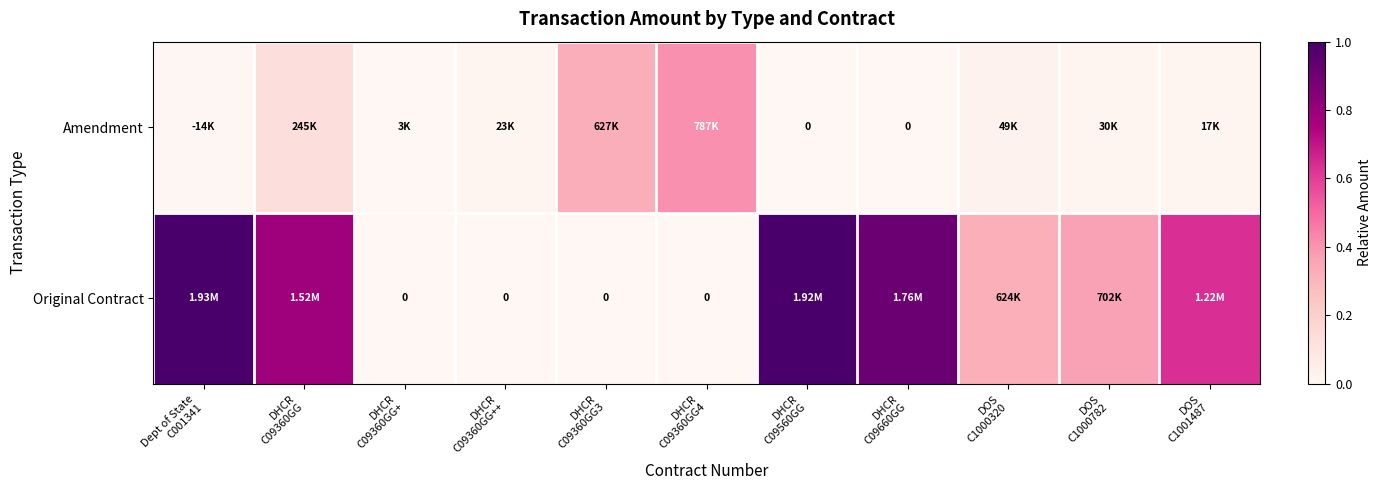

Between DHCR C09360GG3 and DHCR C09360GG4, which series saw the biggest shift?

Amendment